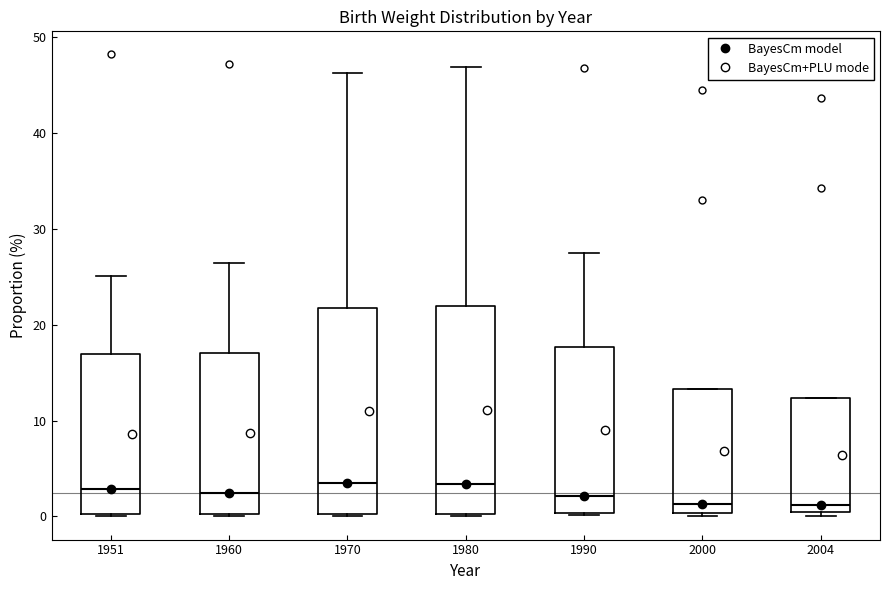

Reading left to right, transcribe this box plot: for each box, give where its median line is, the range the box spans, and where its two whiskers end, as read against the y-axis. The values are not printed on the chart, so give them approximately, as read against the axis.

1951: median 3, box 0 to 17, whiskers 0 to 25
1960: median 3, box 0 to 17, whiskers 0 to 26
1970: median 4, box 0 to 22, whiskers 0 to 46
1980: median 3, box 0 to 22, whiskers 0 to 47
1990: median 2, box 0 to 18, whiskers 0 to 28
2000: median 1, box 0 to 13, whiskers 0 (just below the box's lower edge) to 13
2004: median 1 (just above the box's lower edge), box 1 to 12, whiskers 0 to 12